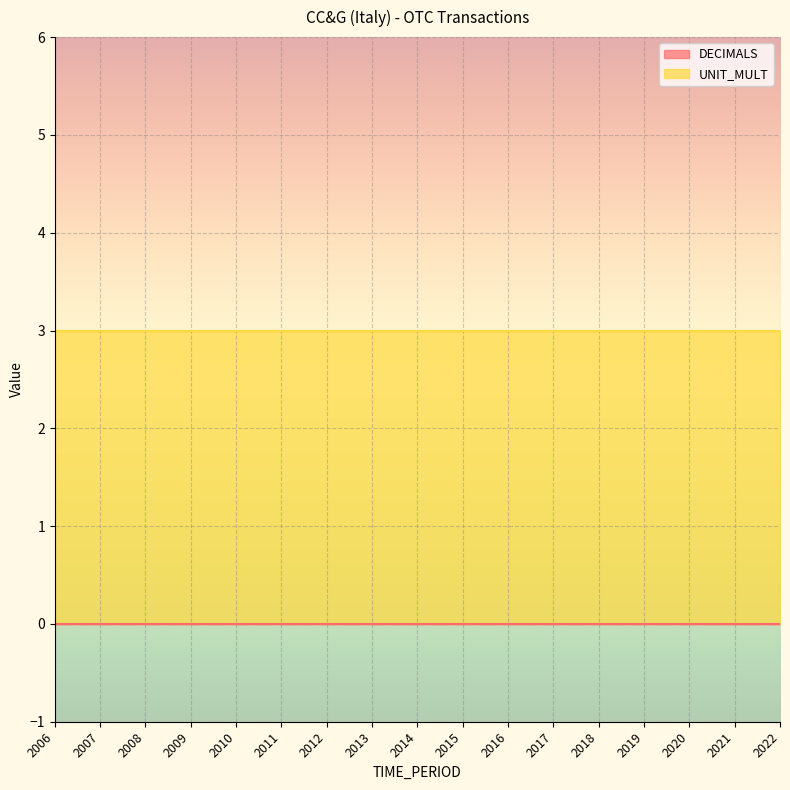

True or false: UNIT_MULT and DECIMALS intersect in this chart.

False